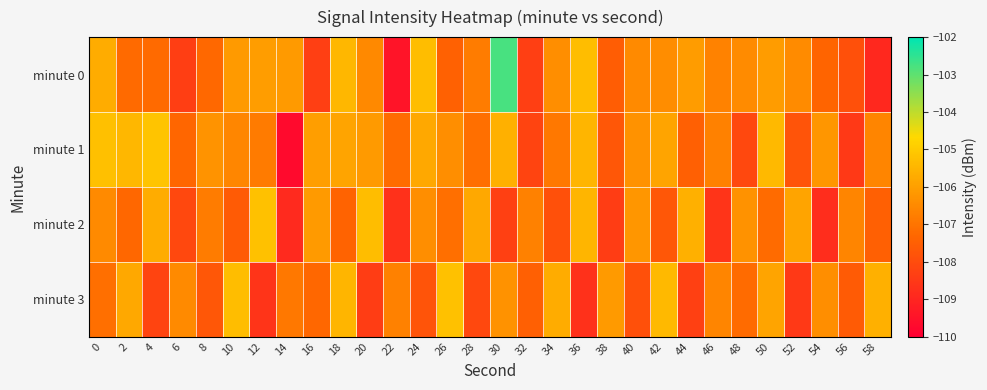

At which category is the sum across all series the highest?

30